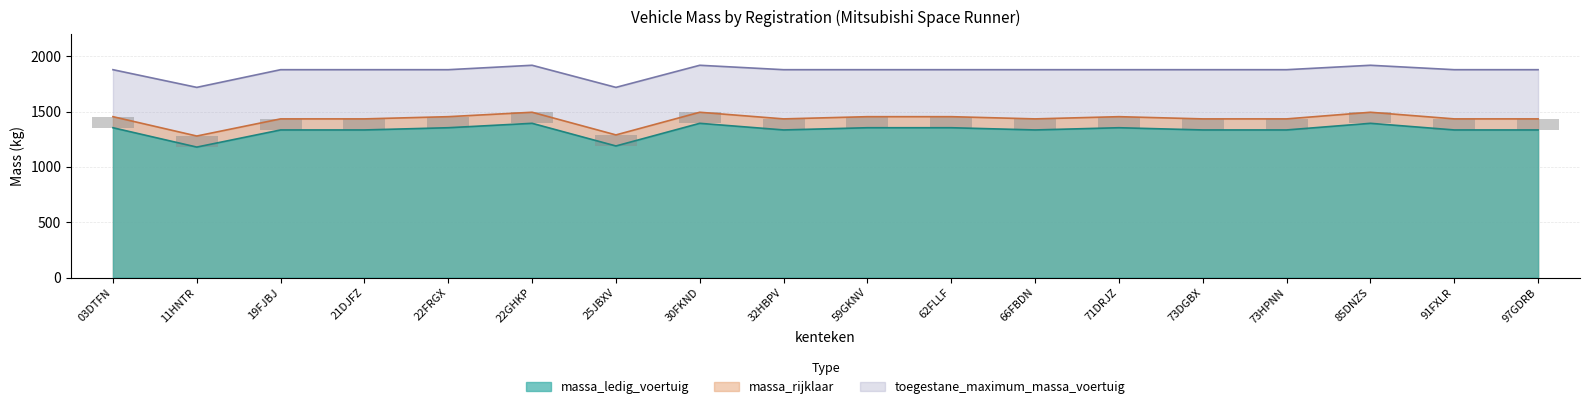

Which category has the lowest value across all series?

11HNTR